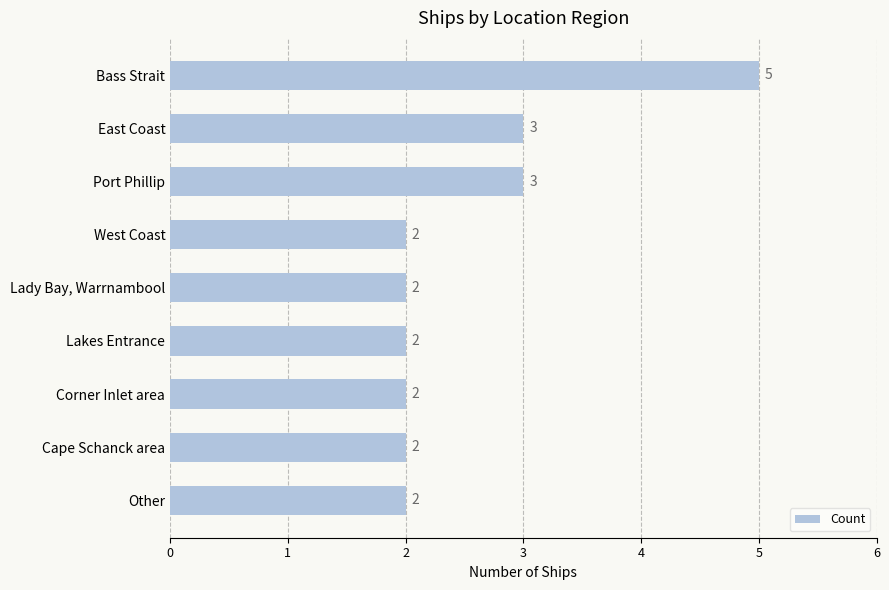

The value at Other is 2. True or false?

True